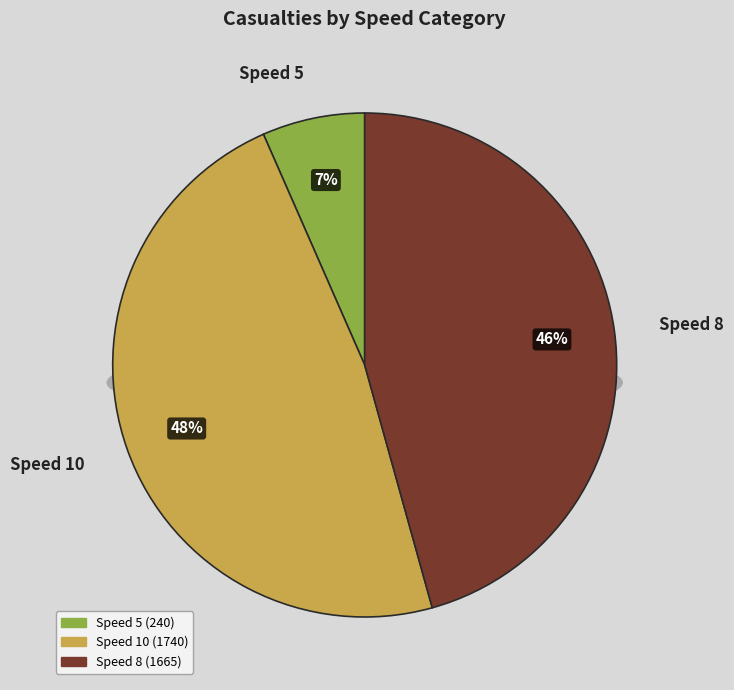

Is 10 the majority of the pie?

No